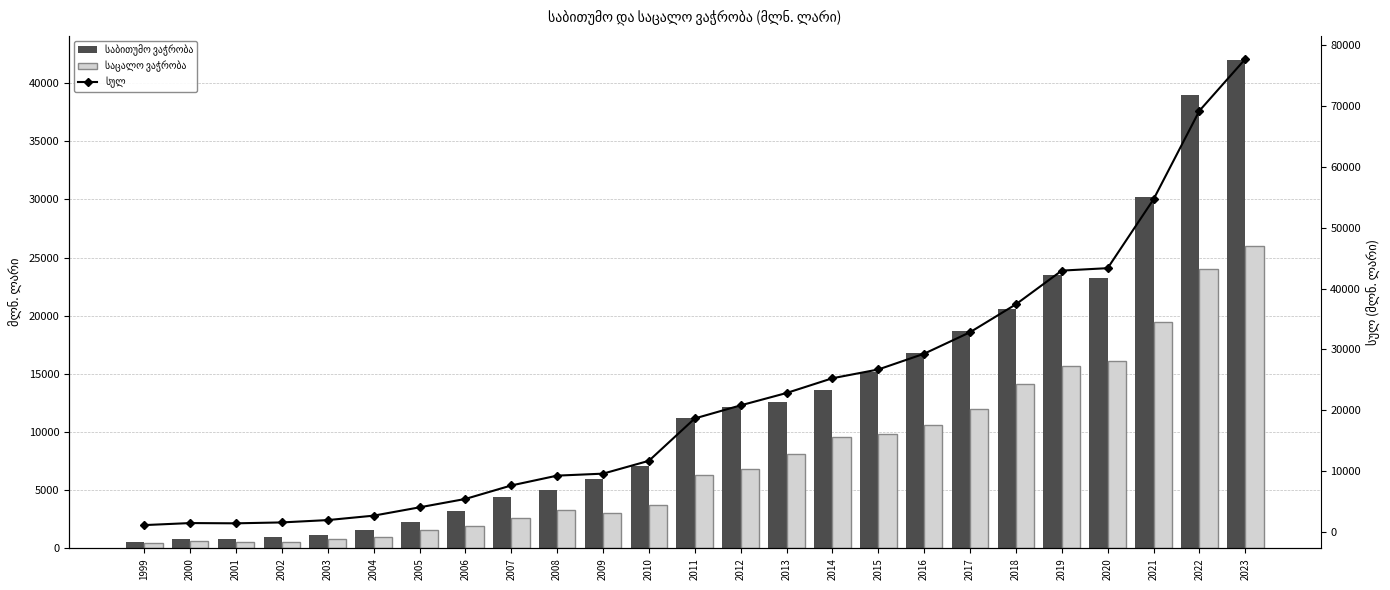

What value does the საბითუმო ვაჭრობა series have at 2012?

12157.2